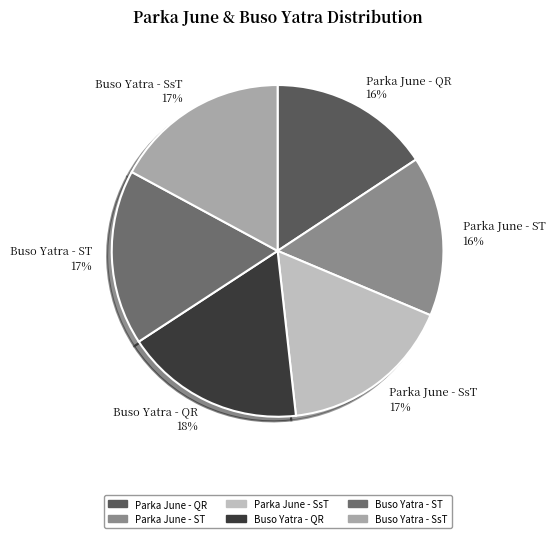

Is there a majority slice in this chart?

No